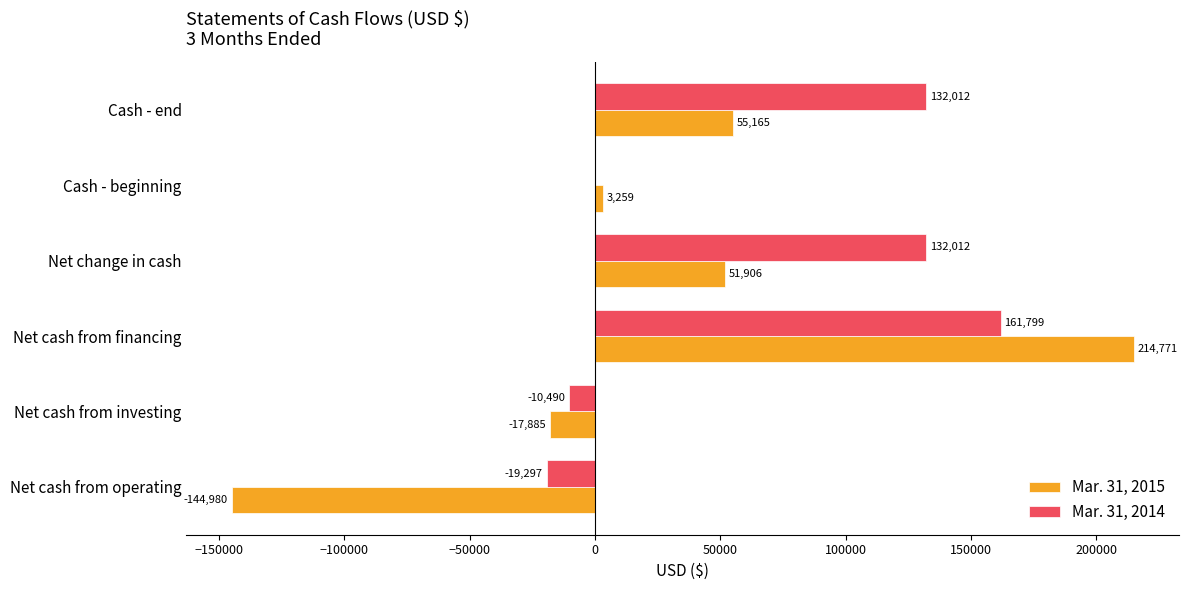

The value of Mar. 31, 2014 at Cash - beginning is 124103. True or false?

False